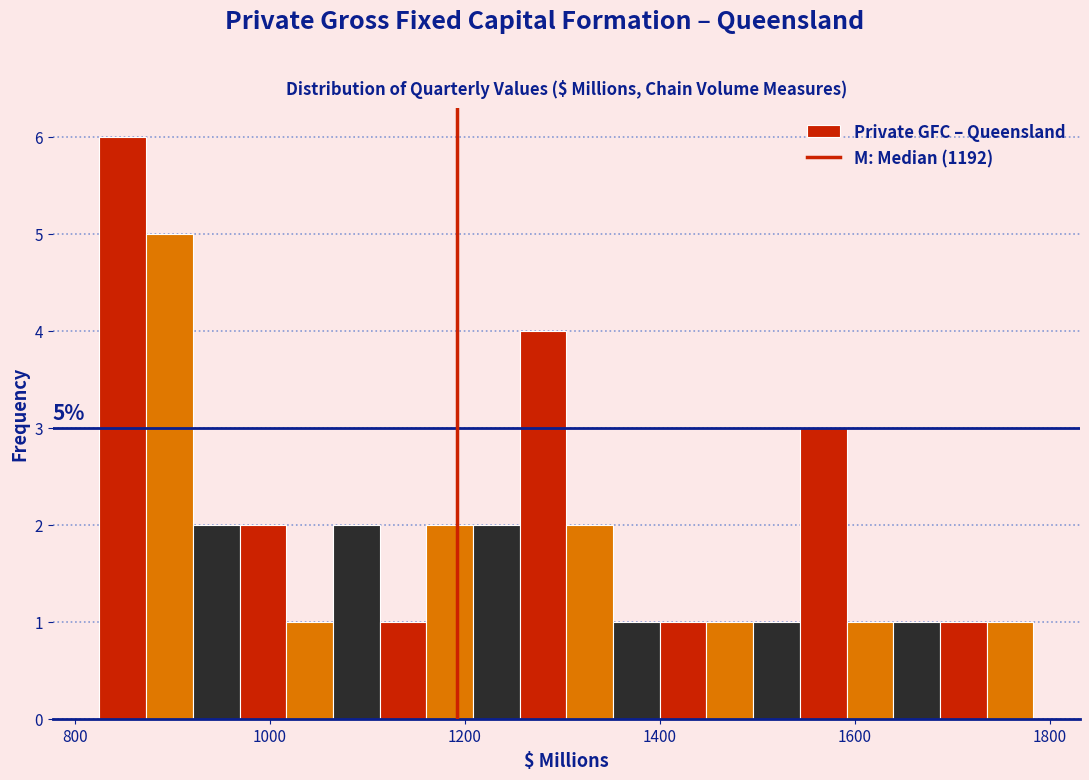

Around what value on the x-axis is the tallest bar? Give the approximate position of its centre, as read against the axis.

840